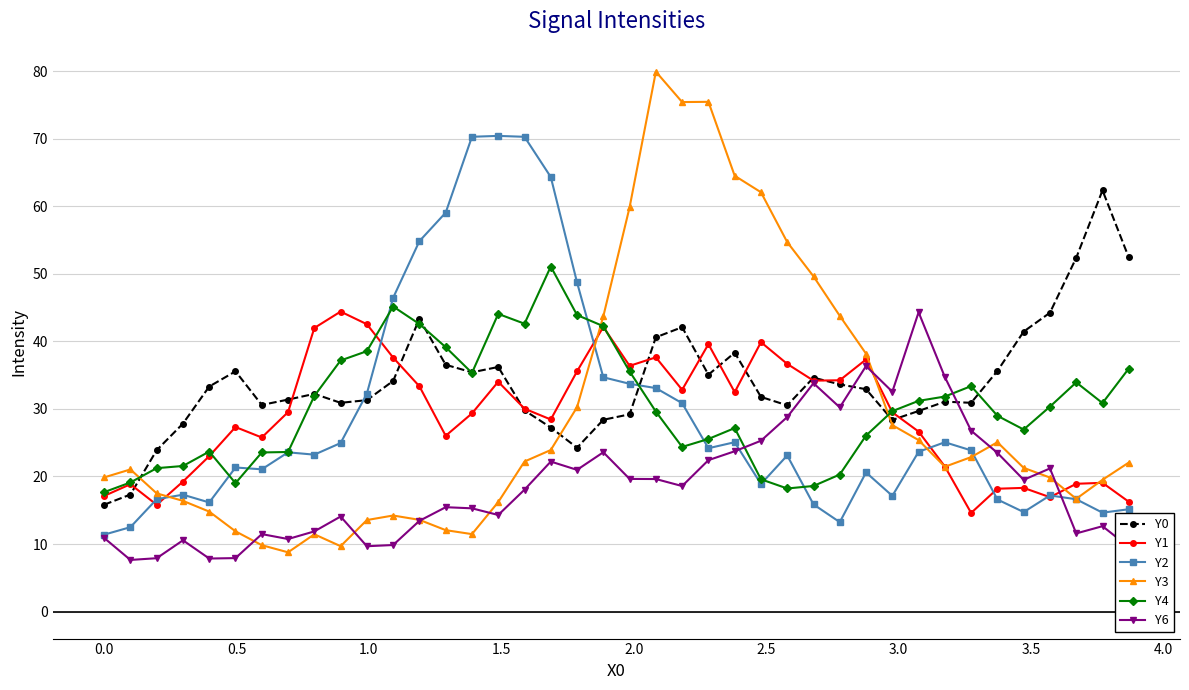

How many lines are shown in the chart?

6